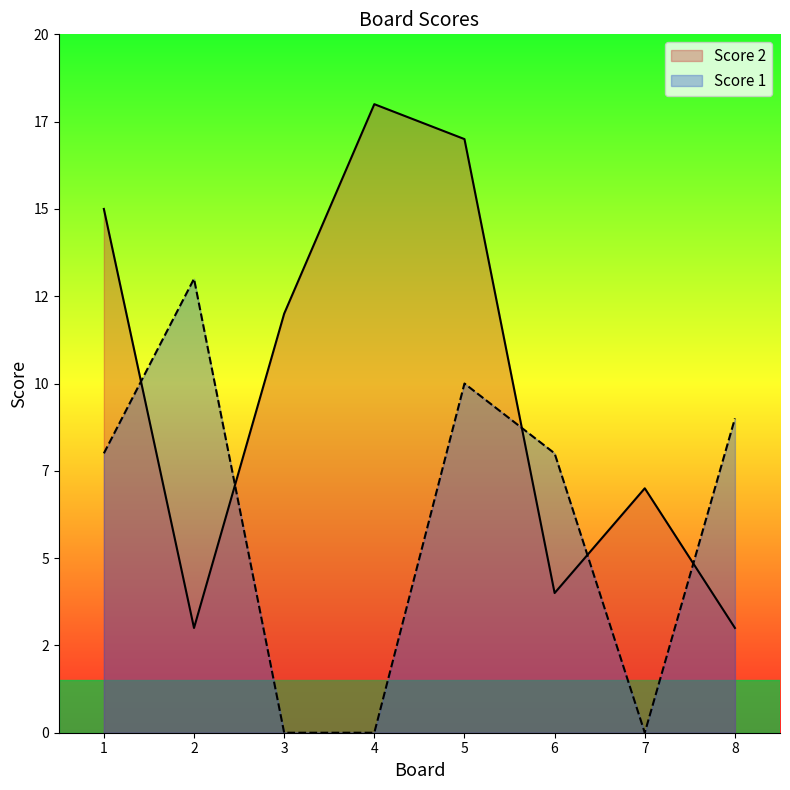

Reading right to left, list all the values displayed in this chart.

Score 2: 8=3	7=7	6=4	5=17	4=18	3=12	2=3	1=15
Score 1: 8=9	7=0	6=8	5=10	4=0	3=0	2=13	1=8